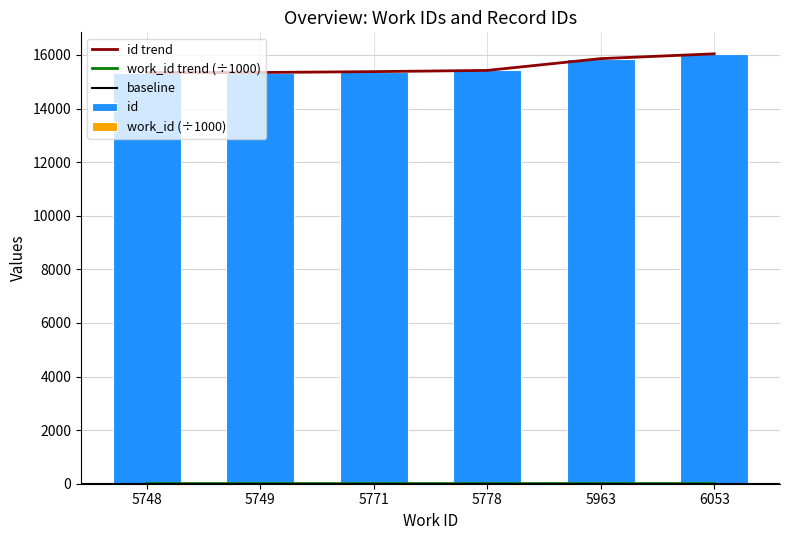

What is the spread (max minus min) of values at 6053?

16035.9